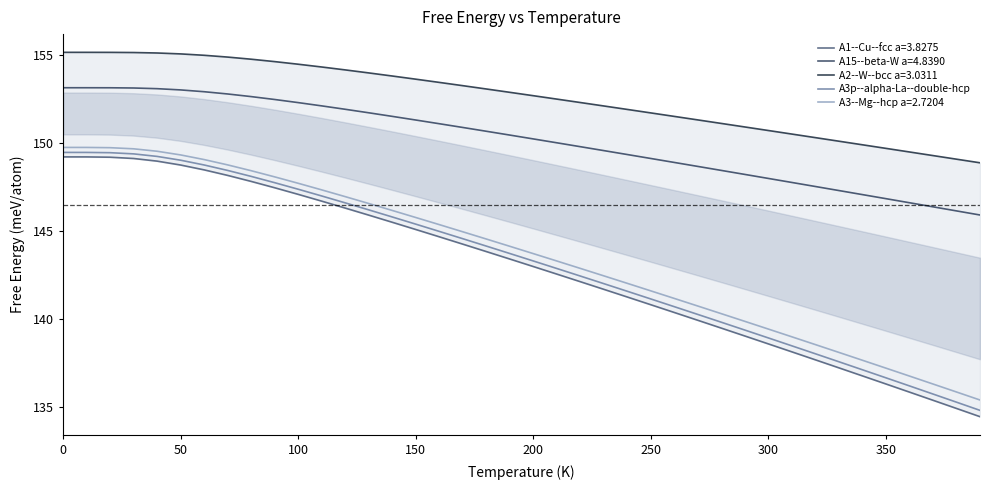

What is the highest value of the A3--Mg--hcp a=2.7204 series?

149.7